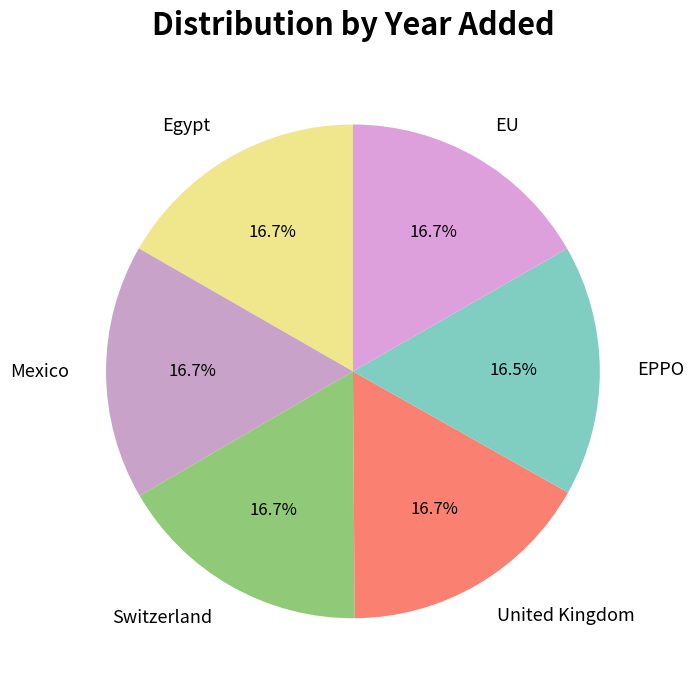

How many segments does this pie chart have?

6